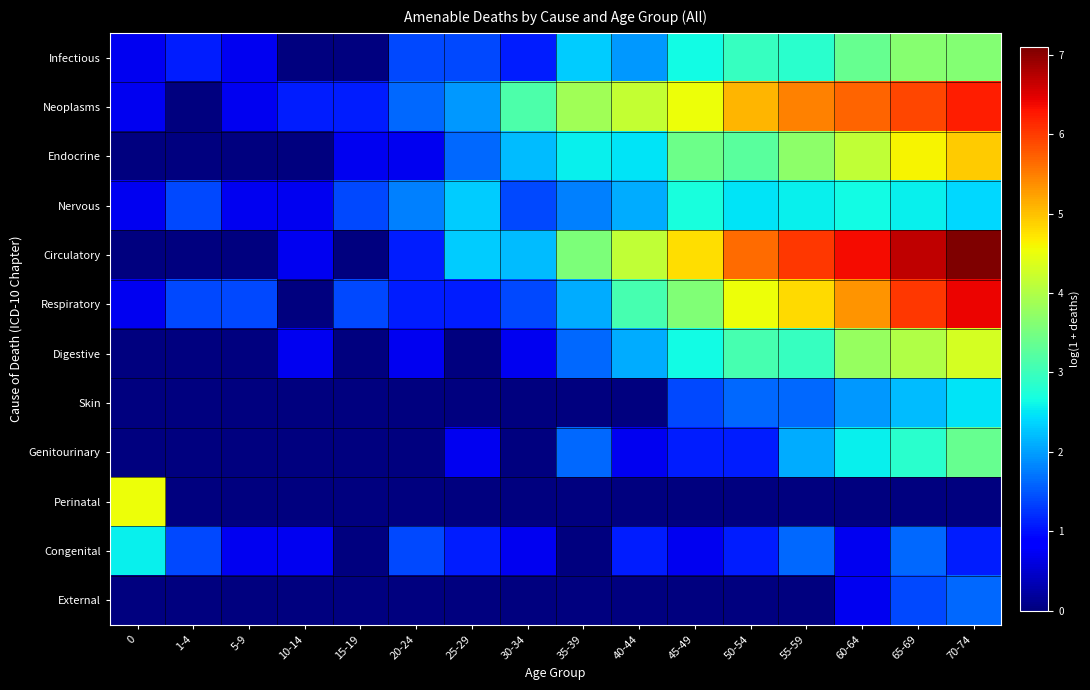

Reading left to right, transcribe all the data shown in this chart.

Infectious: 0=0.7	1-4=1.1	5-9=0.7	10-14=0.0	15-19=0.0	20-24=1.4	25-29=1.4	30-34=1.1	35-39=2.3	40-44=1.9	45-49=2.6	50-54=2.9	55-59=2.8	60-64=3.4	65-69=3.6	70-74=3.6
Neoplasms: 0=0.7	1-4=0.0	5-9=0.7	10-14=1.1	15-19=1.1	20-24=1.6	25-29=1.9	30-34=3.1	35-39=3.9	40-44=4.2	45-49=4.5	50-54=5.1	55-59=5.5	60-64=5.7	65-69=5.9	70-74=6.2
Endocrine: 0=0.0	1-4=0.0	5-9=0.0	10-14=0.0	15-19=0.7	20-24=0.7	25-29=1.6	30-34=2.2	35-39=2.6	40-44=2.5	45-49=3.4	50-54=3.3	55-59=3.7	60-64=4.1	65-69=4.6	70-74=4.9
Nervous: 0=0.7	1-4=1.4	5-9=0.7	10-14=0.7	15-19=1.4	20-24=1.8	25-29=2.3	30-34=1.4	35-39=1.8	40-44=2.1	45-49=2.7	50-54=2.5	55-59=2.6	60-64=2.6	65-69=2.6	70-74=2.4
Circulatory: 0=0.0	1-4=0.0	5-9=0.0	10-14=0.7	15-19=0.0	20-24=1.1	25-29=2.3	30-34=2.2	35-39=3.6	40-44=4.1	45-49=4.8	50-54=5.6	55-59=6.0	60-64=6.4	65-69=6.7	70-74=7.1
Respiratory: 0=0.7	1-4=1.4	5-9=1.4	10-14=0.0	15-19=1.4	20-24=1.1	25-29=1.1	30-34=1.4	35-39=2.1	40-44=3.1	45-49=3.6	50-54=4.5	55-59=4.8	60-64=5.3	65-69=6.0	70-74=6.4
Digestive: 0=0.0	1-4=0.0	5-9=0.0	10-14=0.7	15-19=0.0	20-24=0.7	25-29=0.0	30-34=0.7	35-39=1.6	40-44=2.1	45-49=2.6	50-54=3.1	55-59=2.9	60-64=3.8	65-69=4.0	70-74=4.3
Skin: 0=0.0	1-4=0.0	5-9=0.0	10-14=0.0	15-19=0.0	20-24=0.0	25-29=0.0	30-34=0.0	35-39=0.0	40-44=0.0	45-49=1.4	50-54=1.6	55-59=1.6	60-64=1.9	65-69=2.2	70-74=2.5
Genitourinary: 0=0.0	1-4=0.0	5-9=0.0	10-14=0.0	15-19=0.0	20-24=0.0	25-29=0.7	30-34=0.0	35-39=1.6	40-44=0.7	45-49=1.1	50-54=1.1	55-59=2.1	60-64=2.6	65-69=2.8	70-74=3.4
Perinatal: 0=4.5	1-4=0.0	5-9=0.0	10-14=0.0	15-19=0.0	20-24=0.0	25-29=0.0	30-34=0.0	35-39=0.0	40-44=0.0	45-49=0.0	50-54=0.0	55-59=0.0	60-64=0.0	65-69=0.0	70-74=0.0
Congenital: 0=2.6	1-4=1.4	5-9=0.7	10-14=0.7	15-19=0.0	20-24=1.4	25-29=1.1	30-34=0.7	35-39=0.0	40-44=1.1	45-49=0.7	50-54=1.1	55-59=1.6	60-64=0.7	65-69=1.6	70-74=1.1
External: 0=0.0	1-4=0.0	5-9=0.0	10-14=0.0	15-19=0.0	20-24=0.0	25-29=0.0	30-34=0.0	35-39=0.0	40-44=0.0	45-49=0.0	50-54=0.0	55-59=0.0	60-64=0.7	65-69=1.4	70-74=1.6